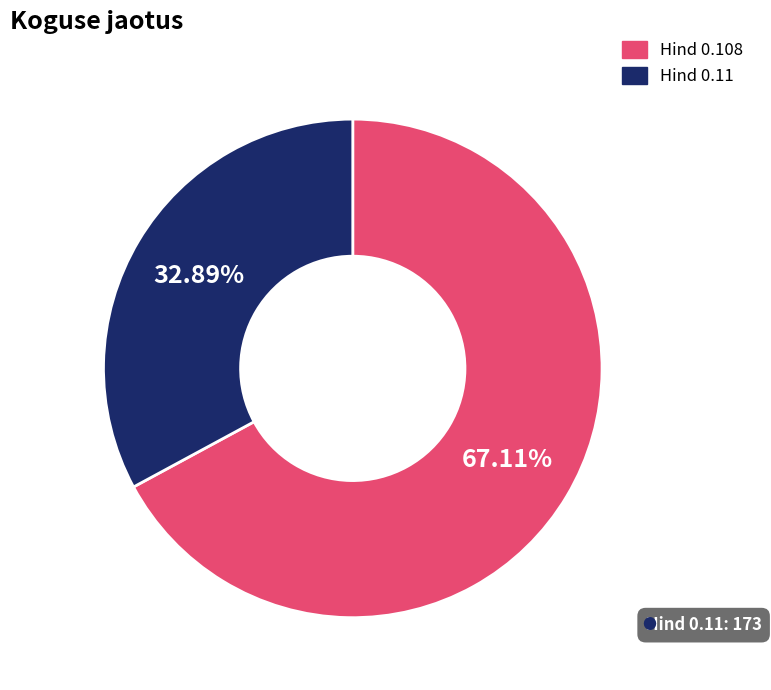

Which slice represents more than half of the pie?

Hind 0.108